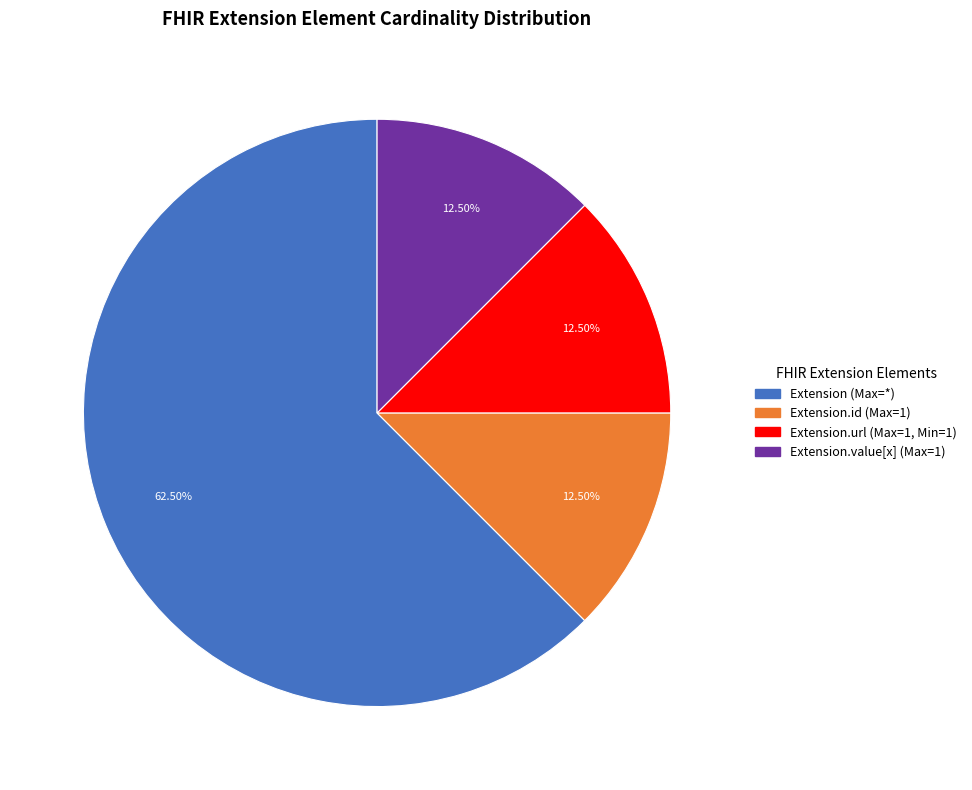

To the nearest percent, what is the difference between the largest and smallest slice percentages?

50%